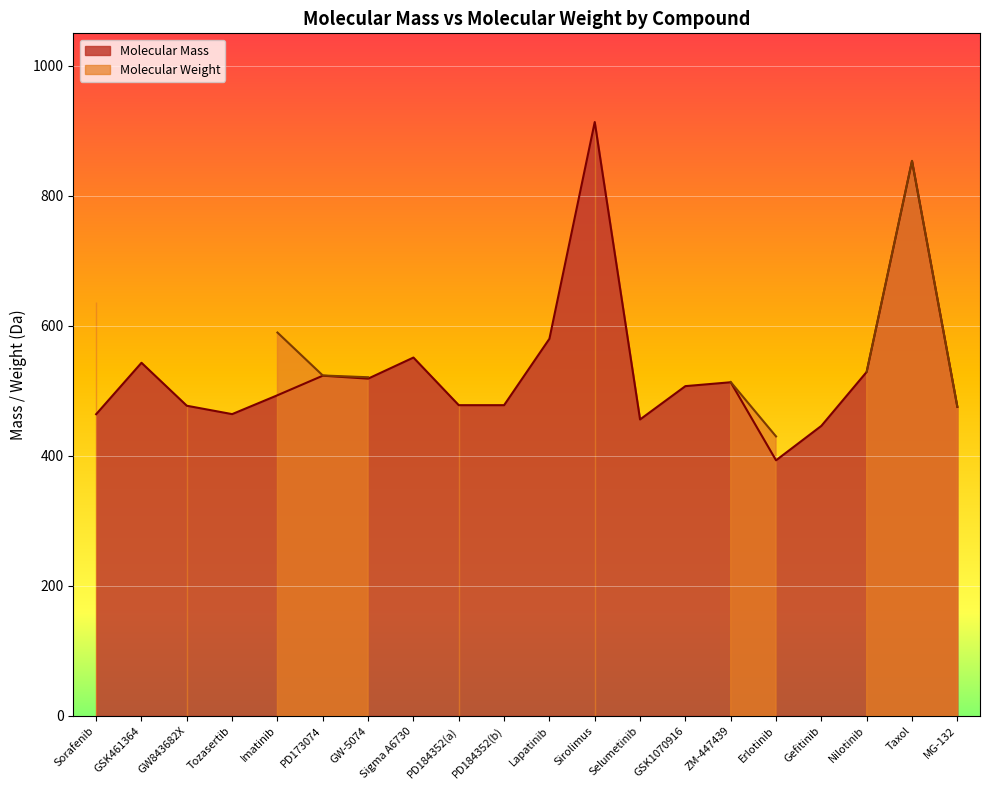

Reading left to right, list all the values displayed in this chart.

464.1	543.2	477.1	464.2	493.3	523.3	518.8	551.2	478.0	478.0	580.1	913.6	456.0	507.3	513.2	393.2	446.1	529.2	853.3	475.3